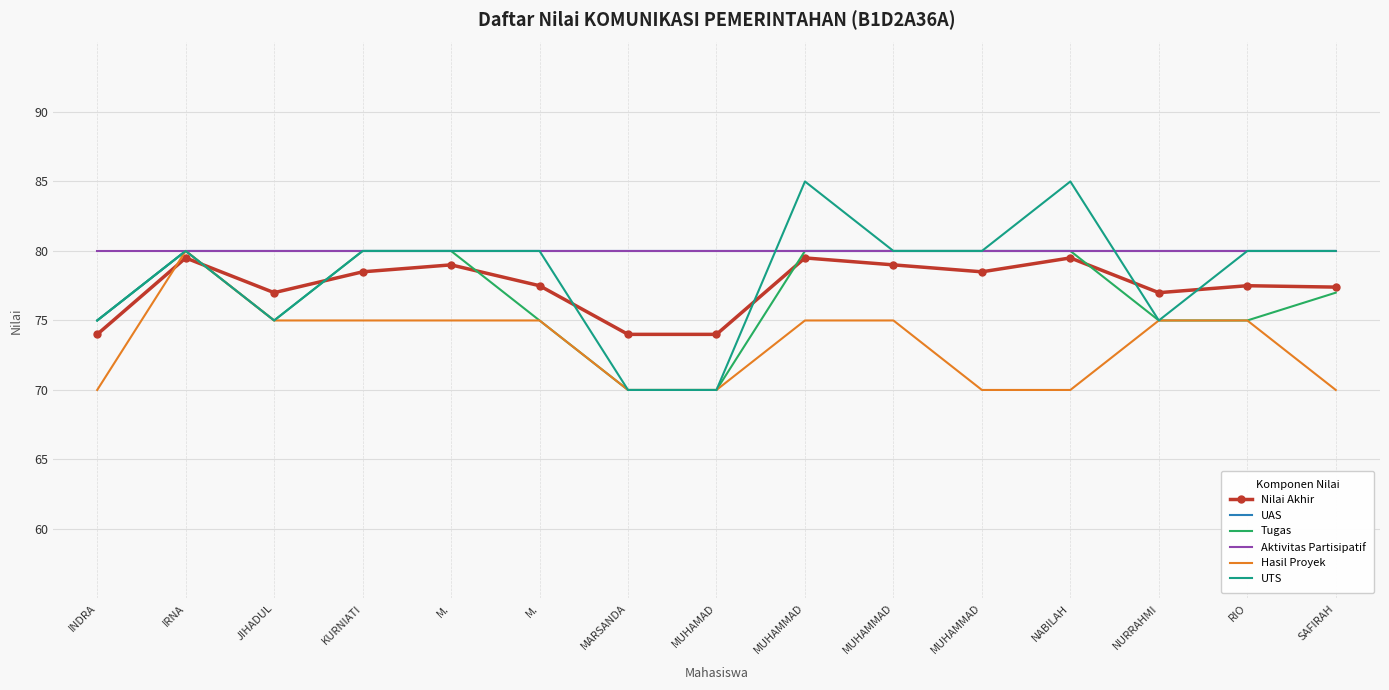

What is the total value across all series at MUHAMMAD?

479.5